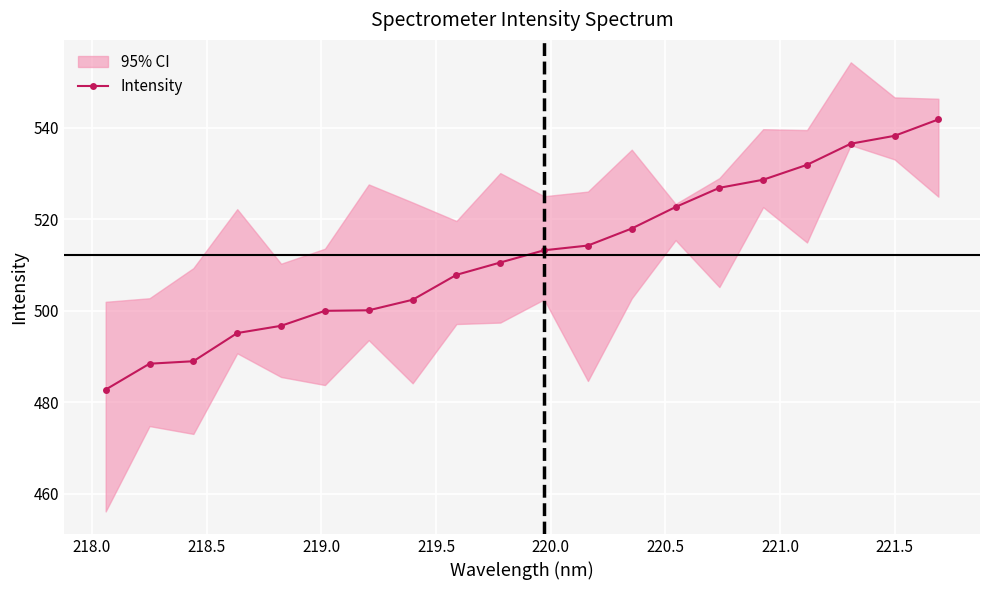

What is the maximum value for Intensity?

541.9